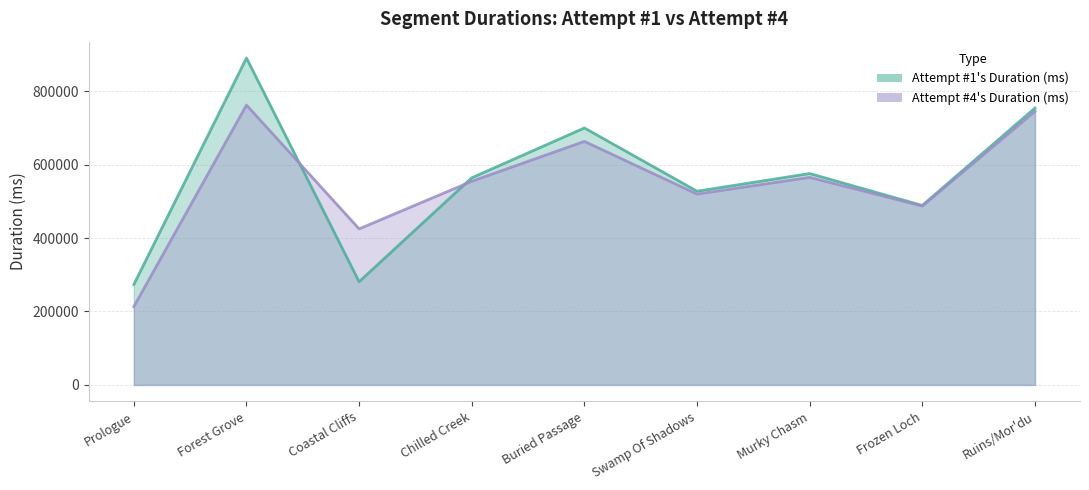

Does the chart have visible grid lines?

Yes